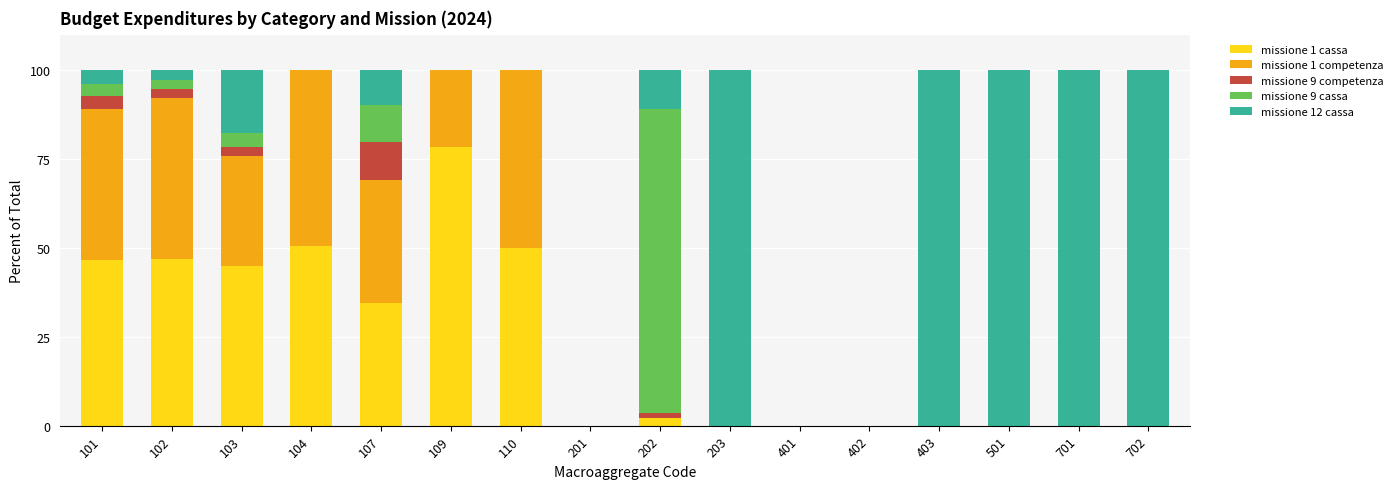

Is it true that missione 1 cassa equals 16.0 at 110?

False